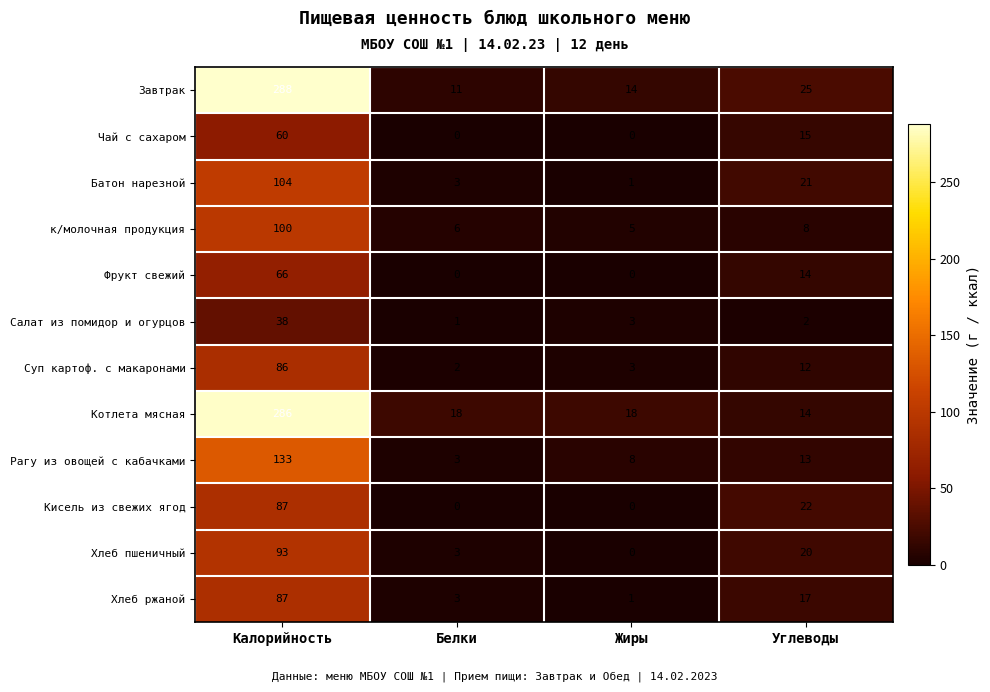

At which label is Хлеб пшеничный closest to 46?

Углеводы